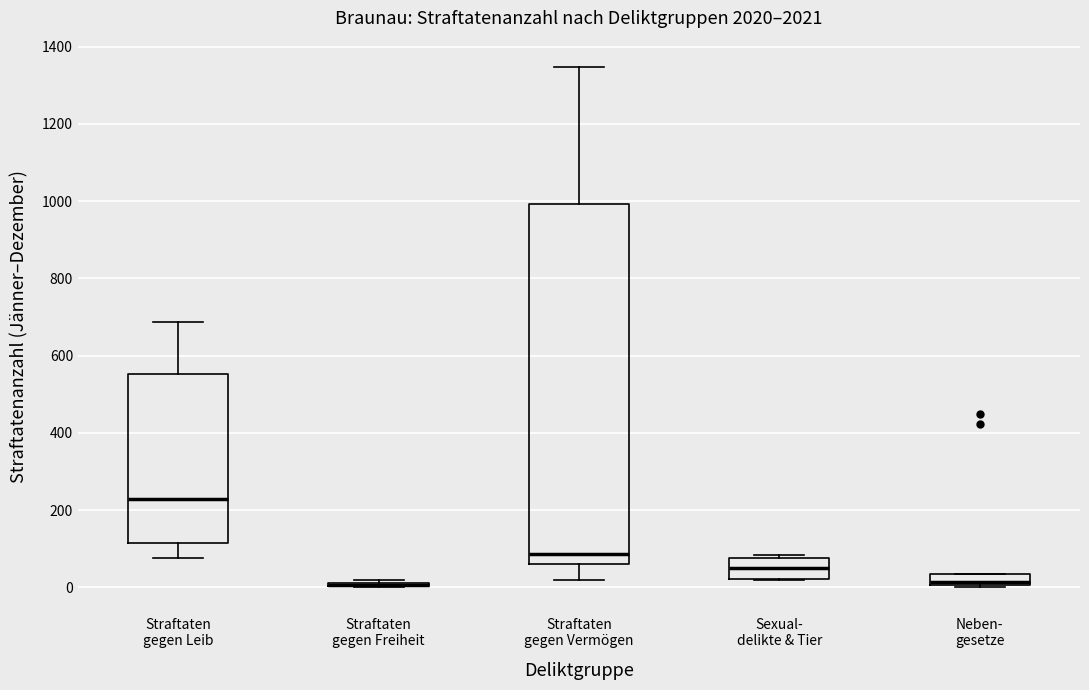

Which box is the tallest, from its lower edge to its upper edge?

Straftaten gegen Vermögen